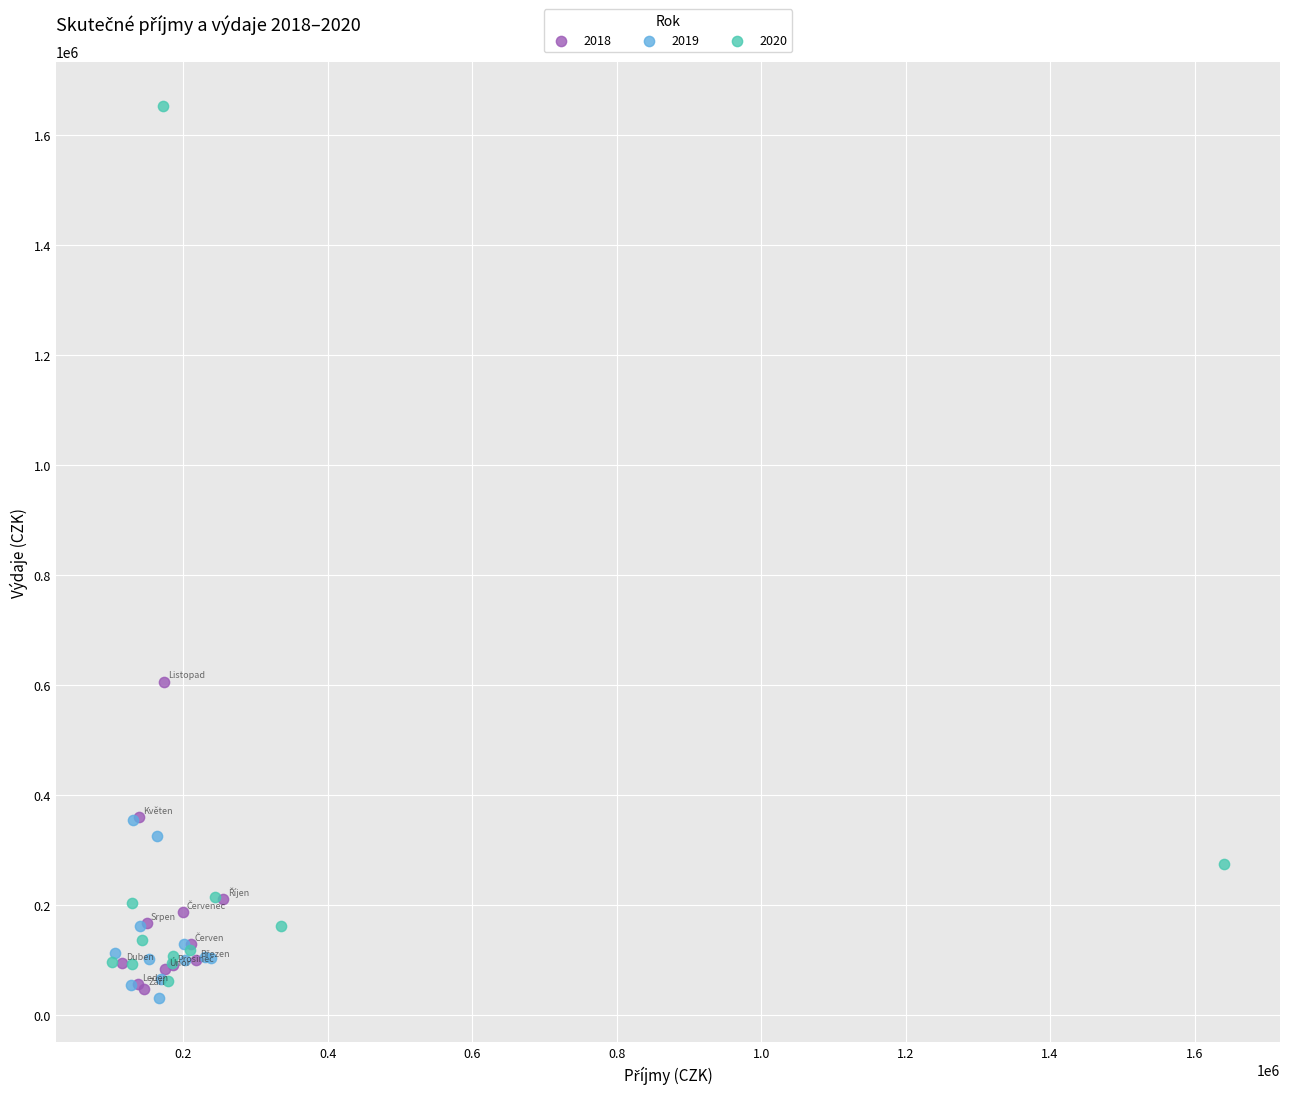

Which series contains the highest Y value?

2020